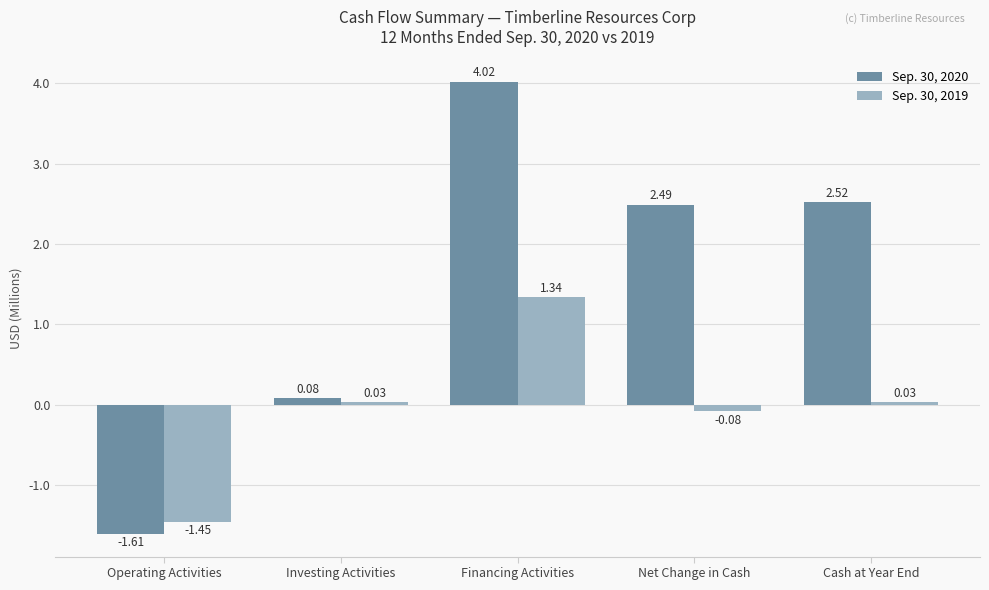

What is the label of the 3rd bar from the left?

Financing Activities